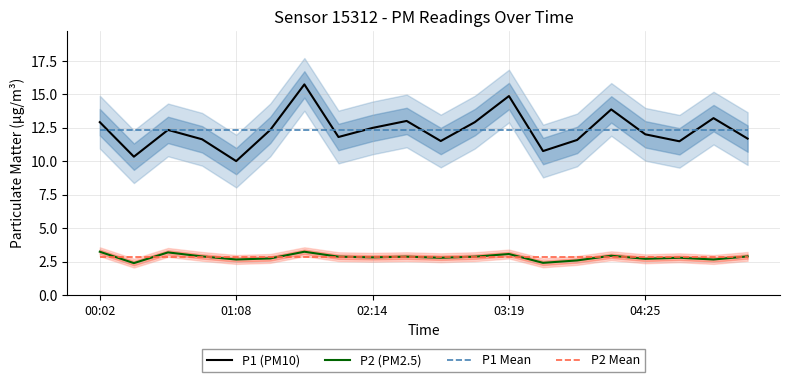

True or false: P2 (PM2.5) and P1 Mean intersect in this chart.

False